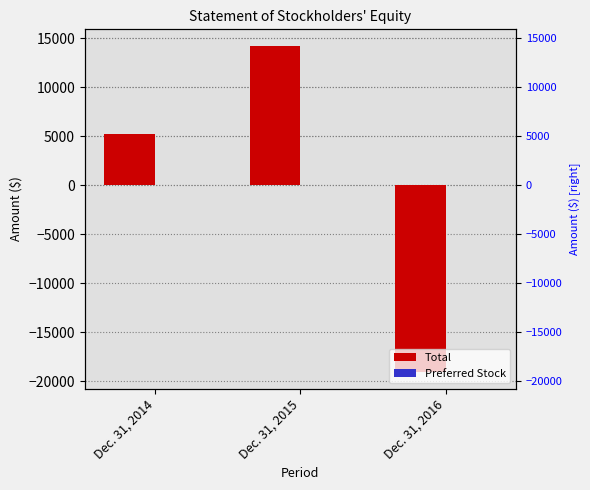

Between Dec. 31, 2016 and Dec. 31, 2015, which is larger?

Dec. 31, 2015